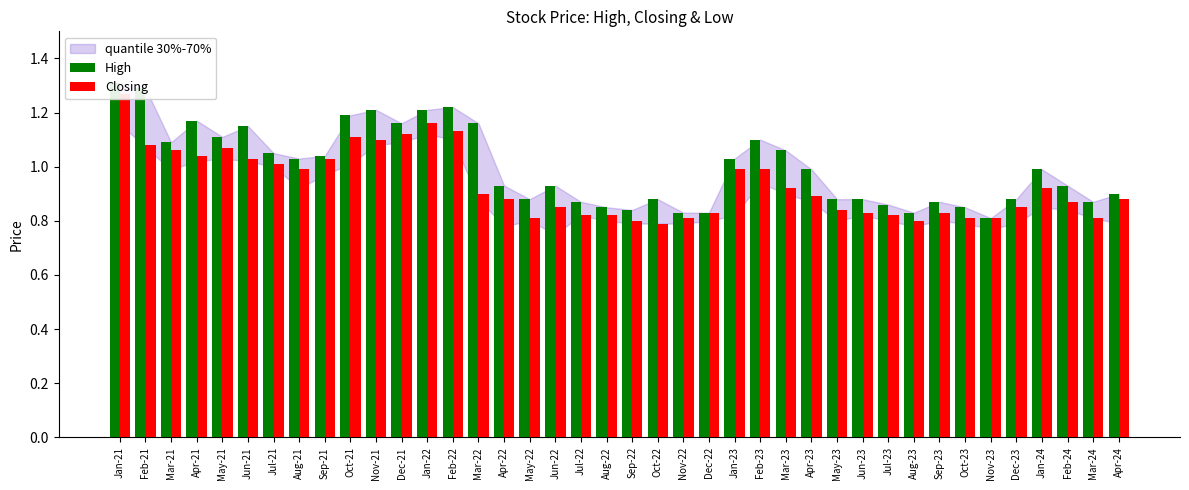

At Aug-23, list the series in order from largest to smallest.

High, Closing